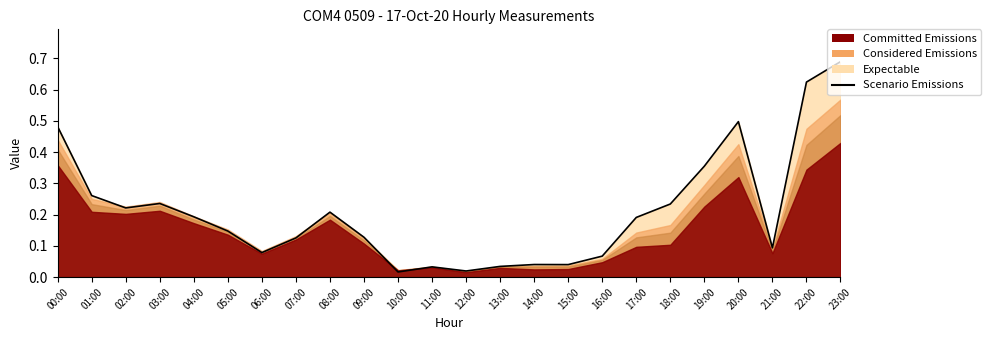

Where is the first local minimum?

02:00